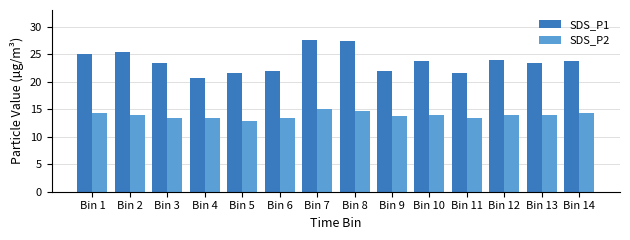

How many bars are there in total?

28